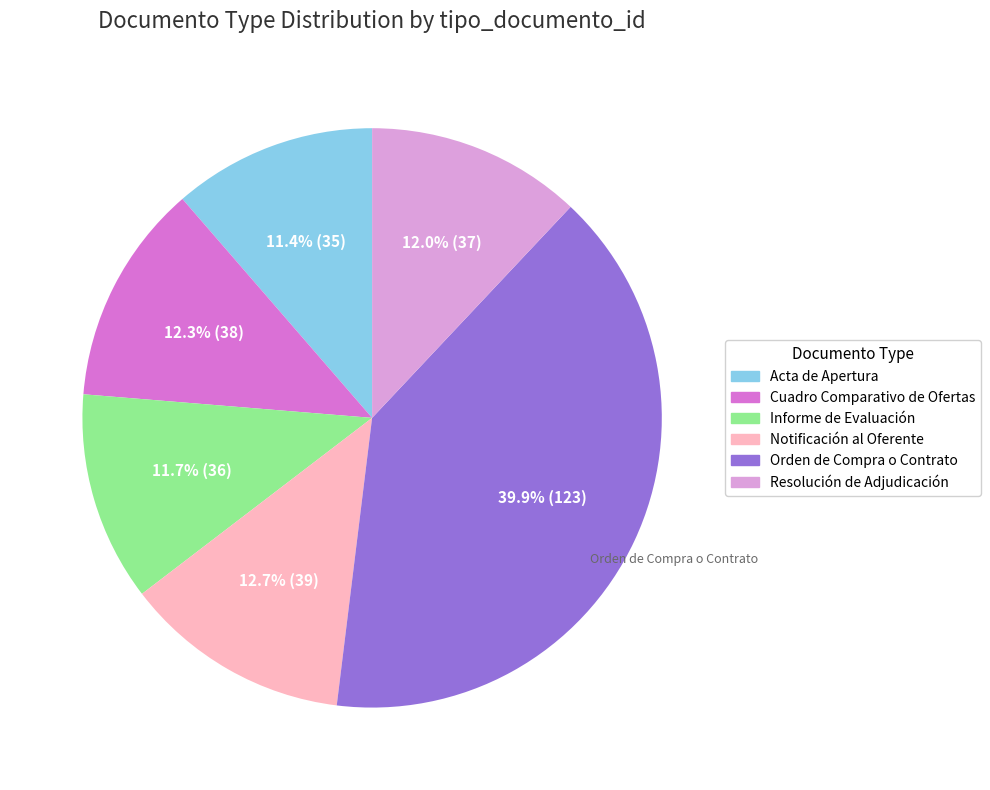

To the nearest percent, what is the difference between the Cuadro Comparativo de Ofertas and Orden de Compra o Contrato slice percentages?

28%